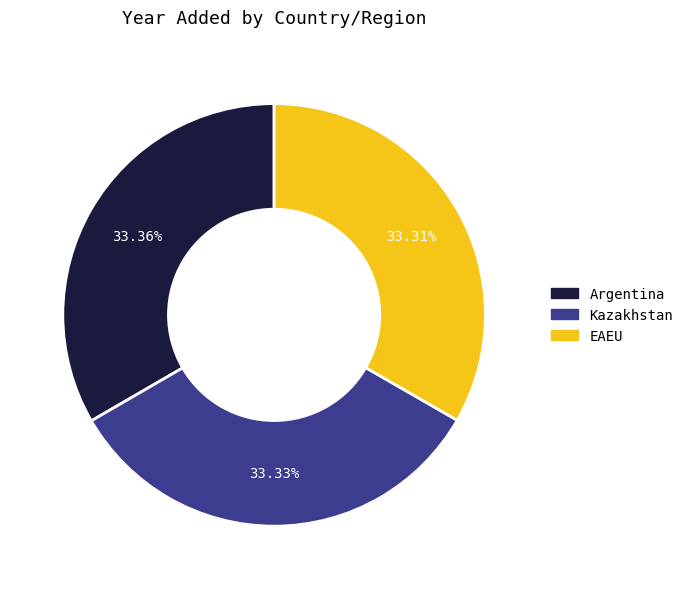

Is it true that EAEU is 33% of the pie?

True